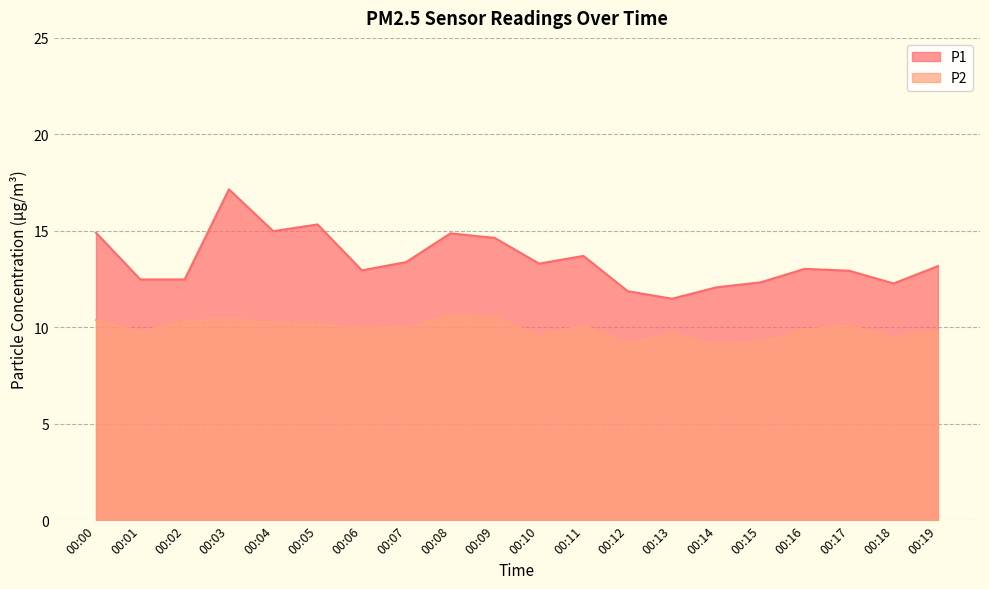

True or false: P1 and P2 intersect in this chart.

False